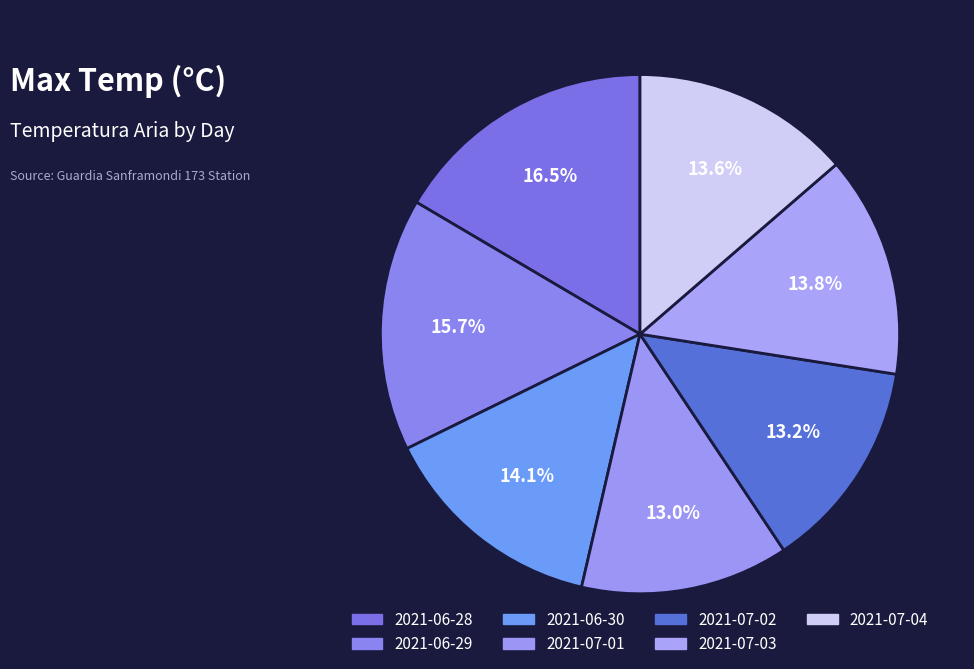

Does 2021-06-30 represent more than half of the total?

No